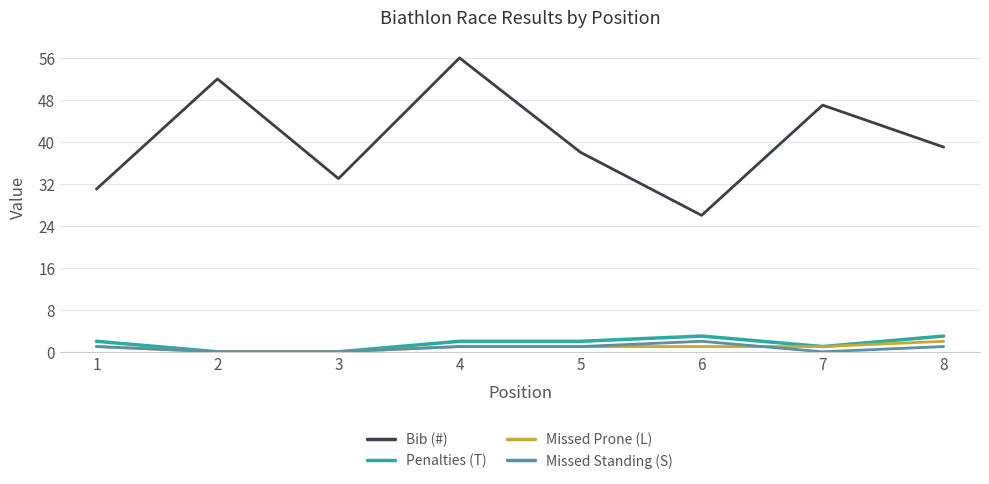

What is the sum of the Penalties (T) values at 2 and 5?

2